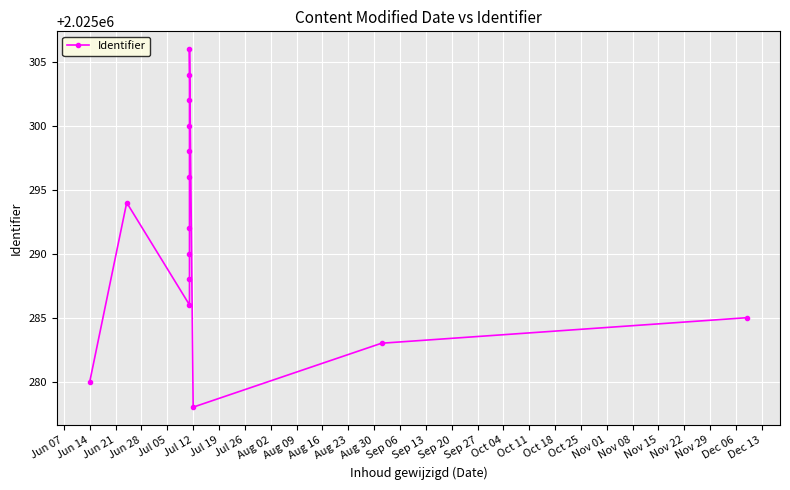

What is the difference between the maximum and minimum values?

28